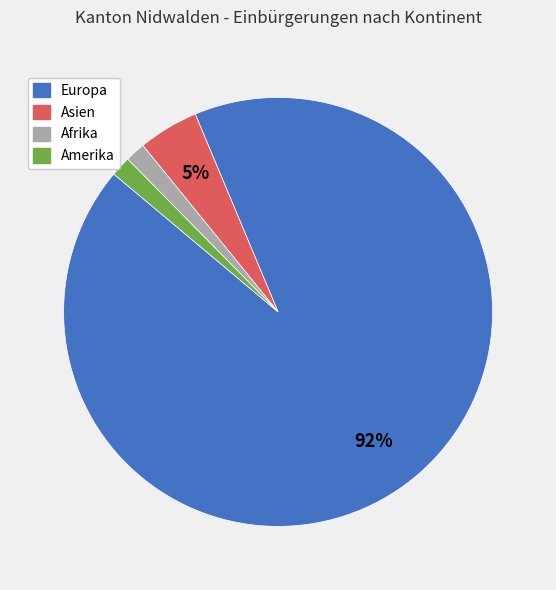

How many segments does this pie chart have?

4